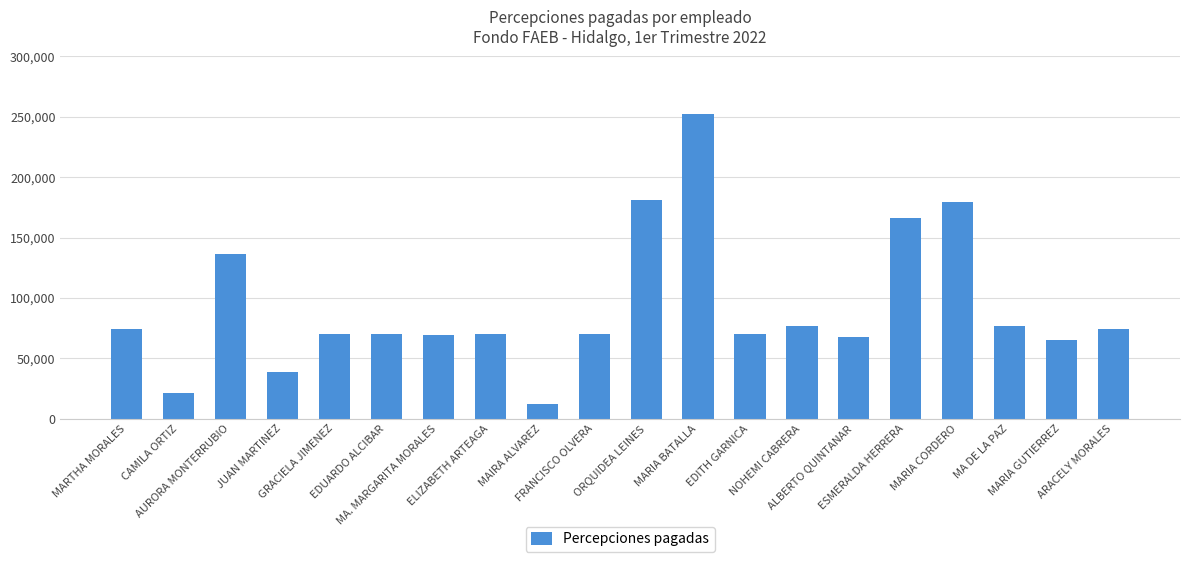

True or false: the data shows 22659.2 at MARIA GUTIERREZ.

False